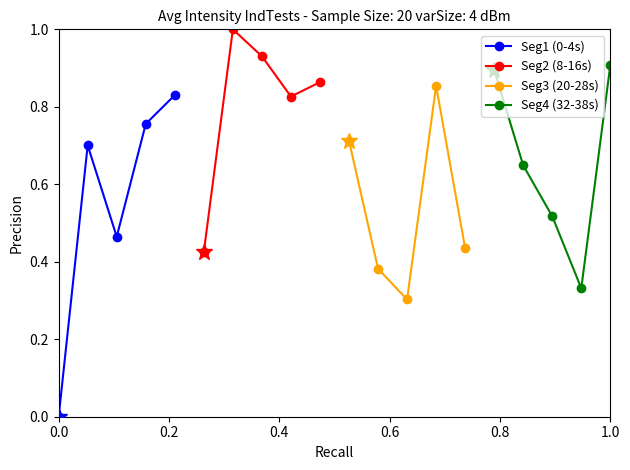

Is the value of Seg2 (8-16s) at 0.8 greater than the value of Seg3 (20-28s) at 0.6?

Yes